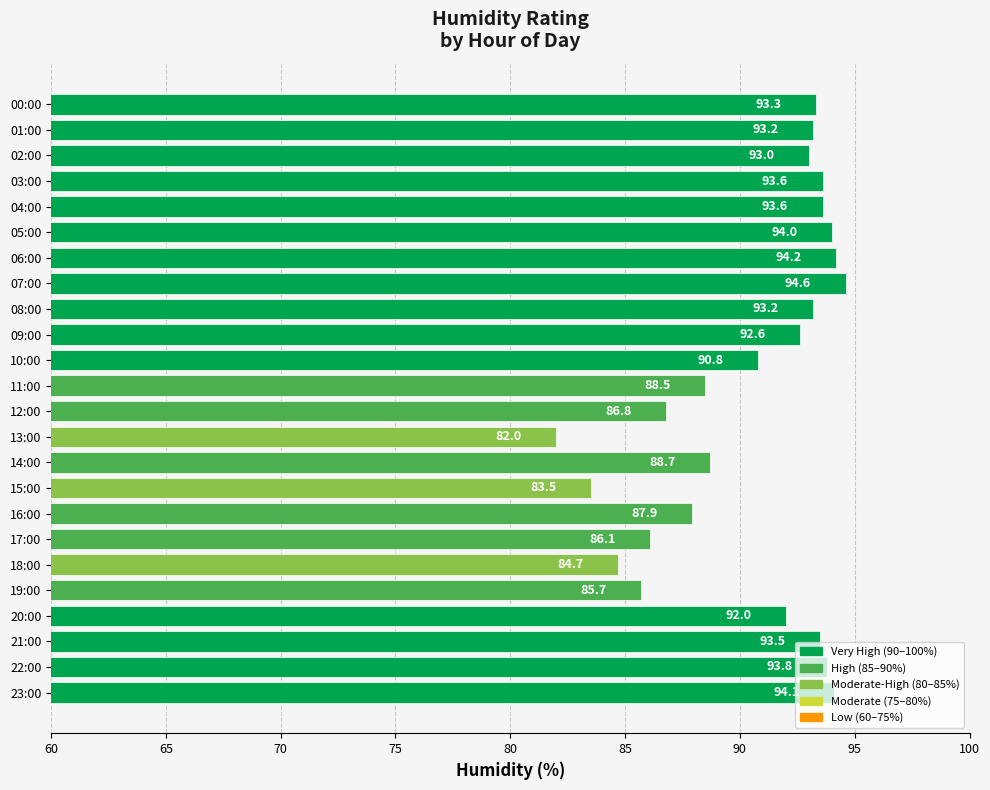

What is the value of the 9th bar from the top?

93.2